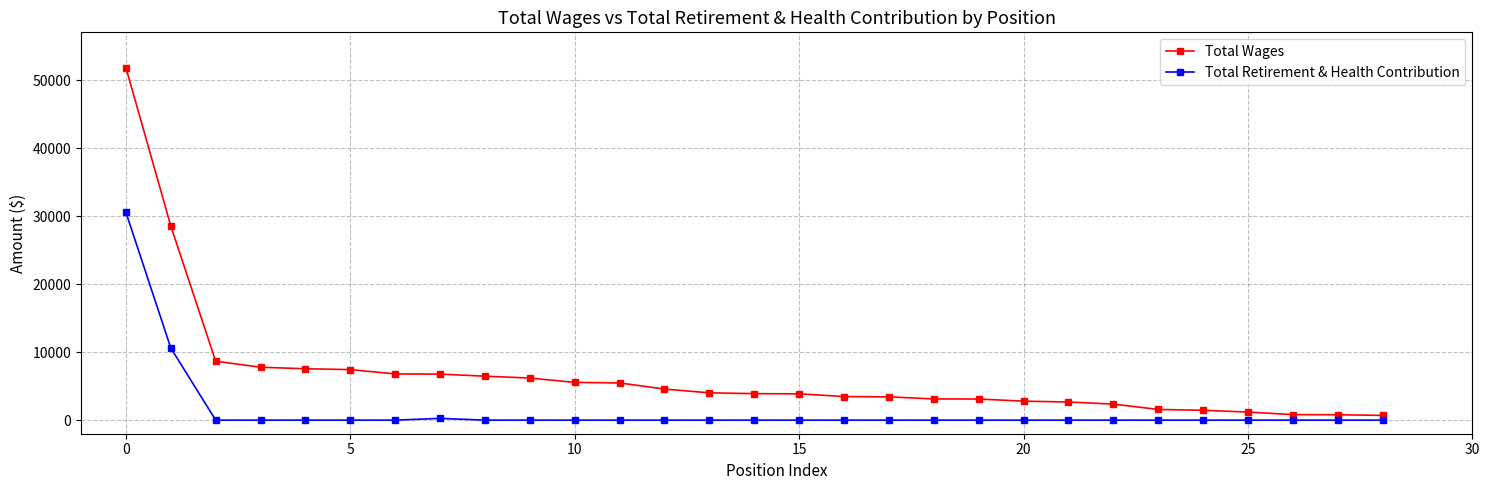

List the series in order of their overall mean, lowest first.

Total Retirement & Health Contribution, Total Wages